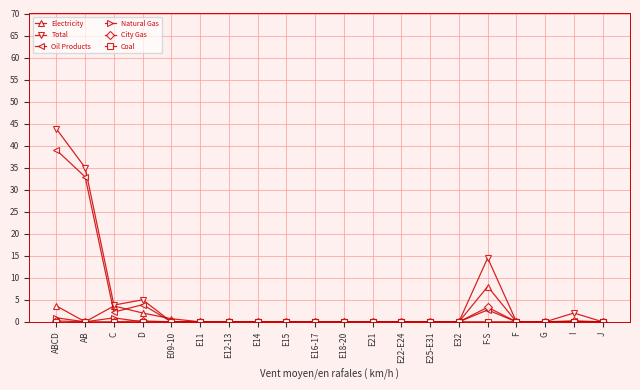

Where is the first local minimum for Natural Gas?

AB